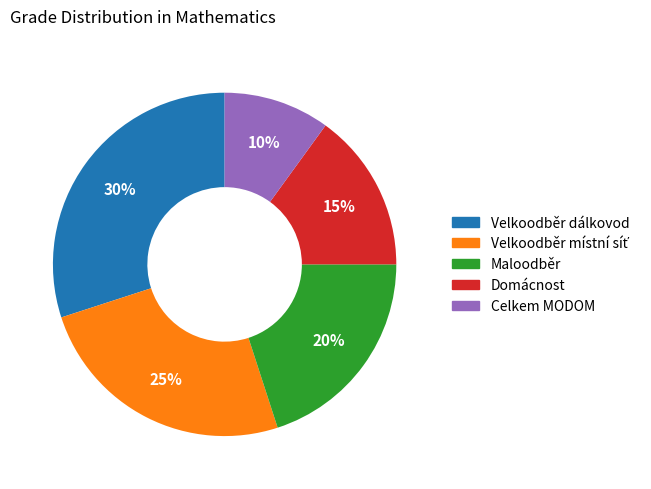

True or false: Maloodběr accounts for 20% of the total.

True